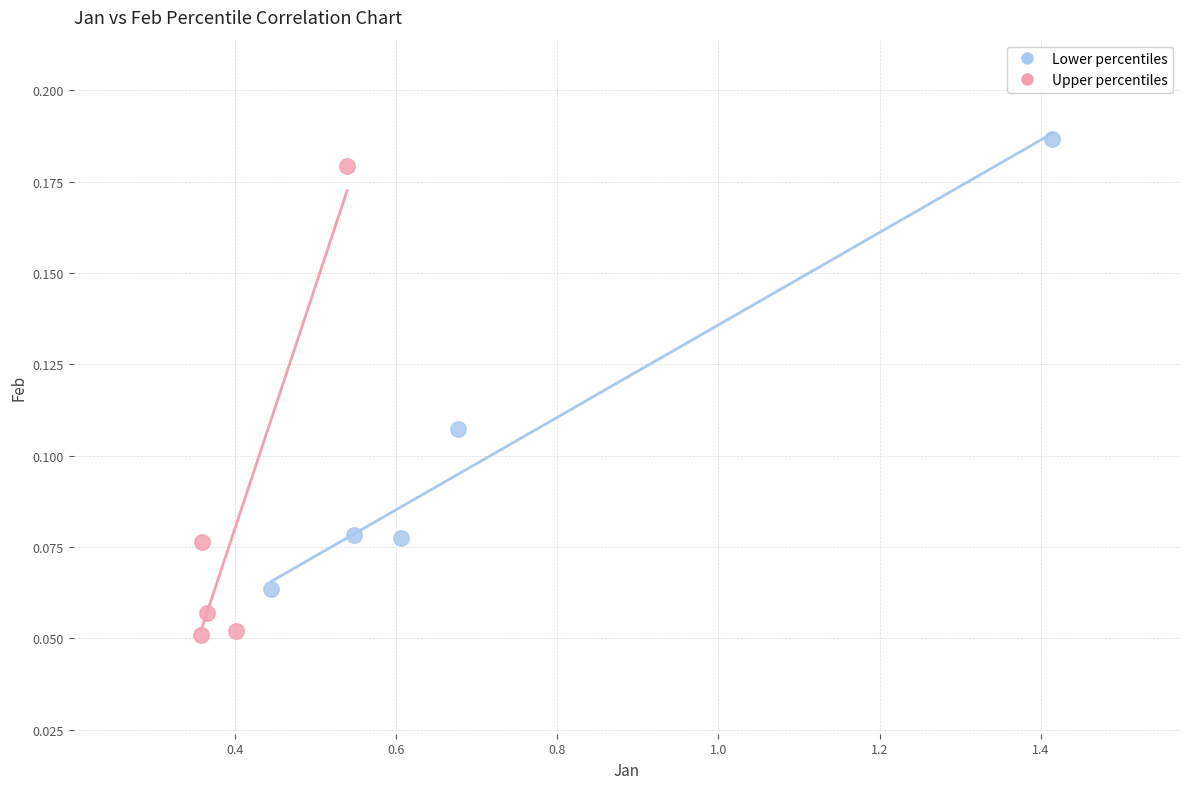

Which series reaches the maximum Y coordinate?

Lower percentiles